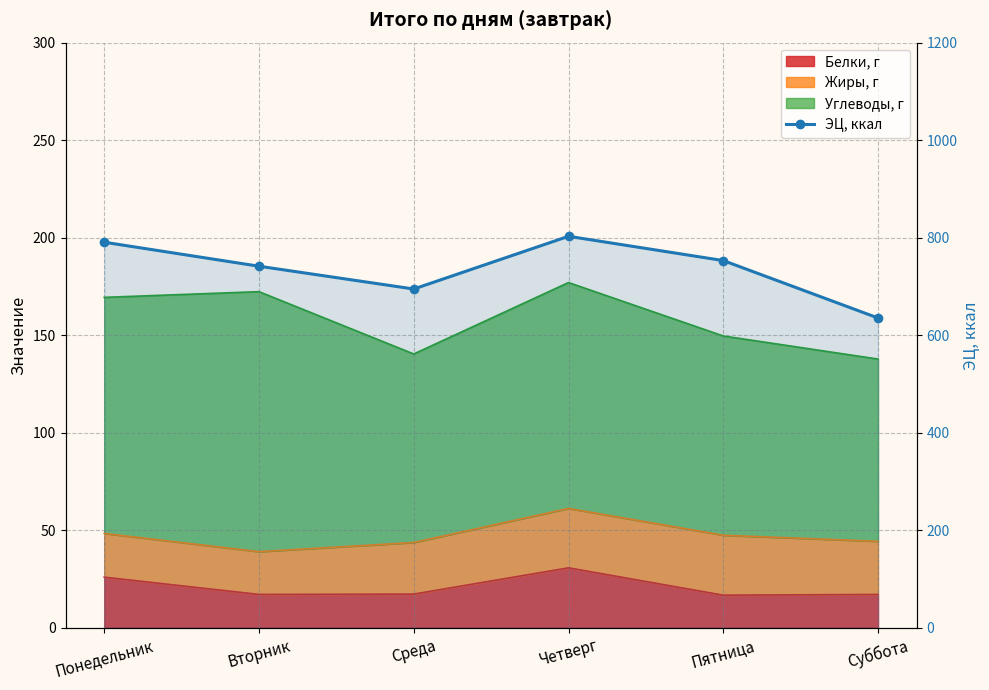

True or false: the data shows 246.5 at Понедельник.

False